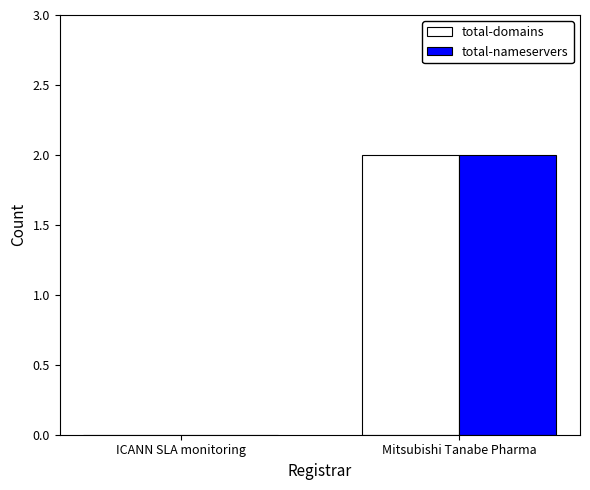

At which label is total-nameservers closest to 1?

ICANN SLA monitoring